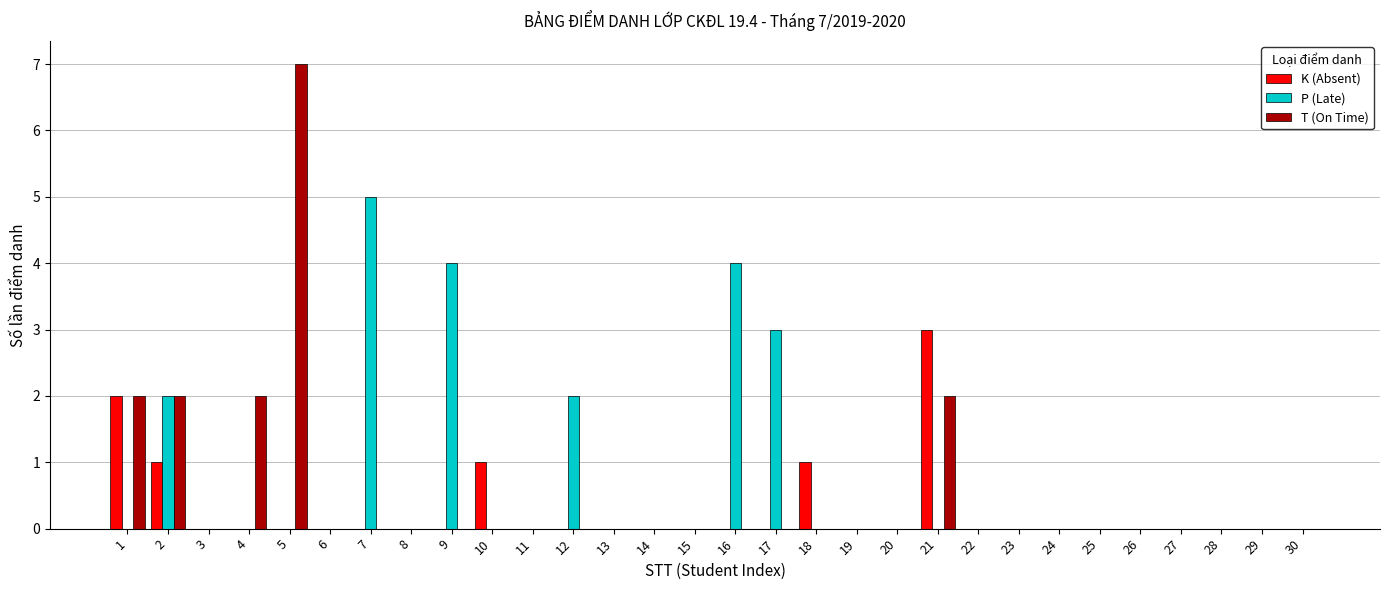

How many K (Absent) values are between 0 and 1?

28